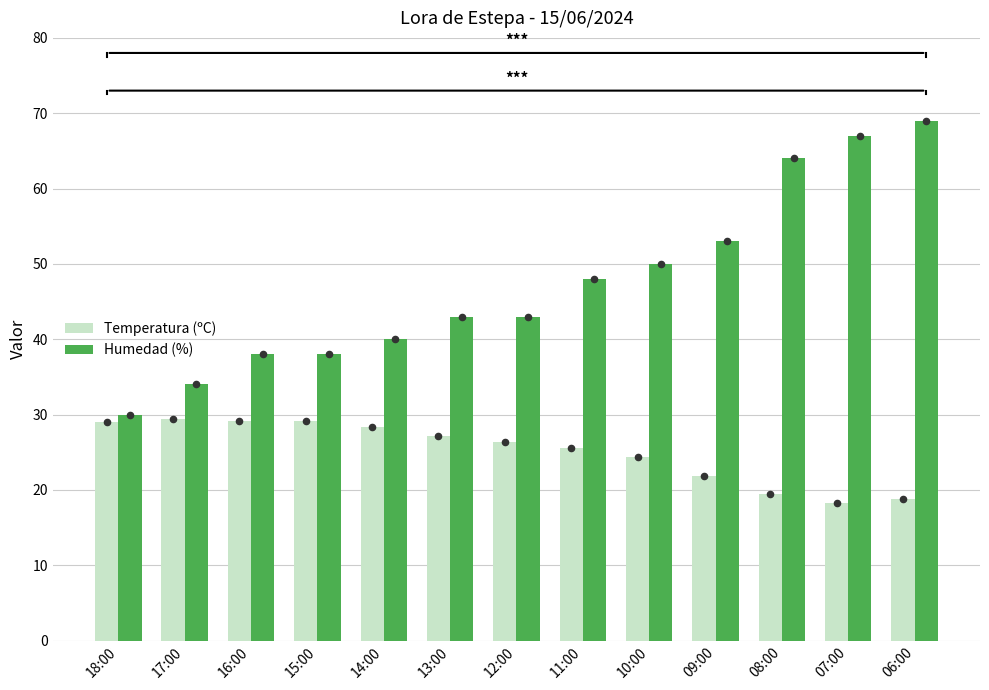

What are all the series names shown in the legend?

Temperatura (ºC), Humedad (%)